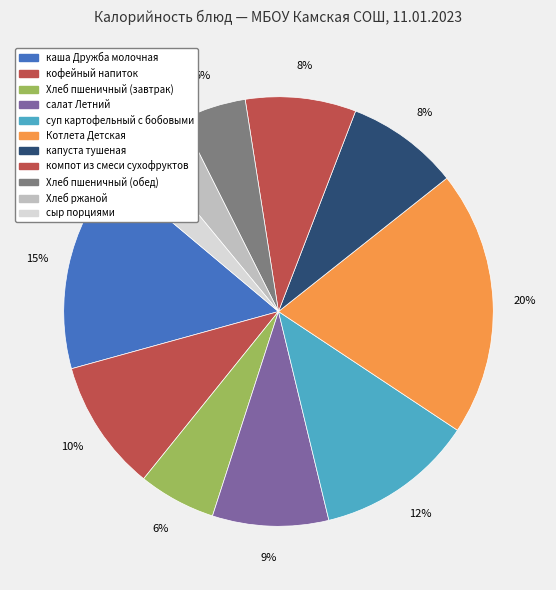

How much of the chart is everything except салат Летний?

91.3%